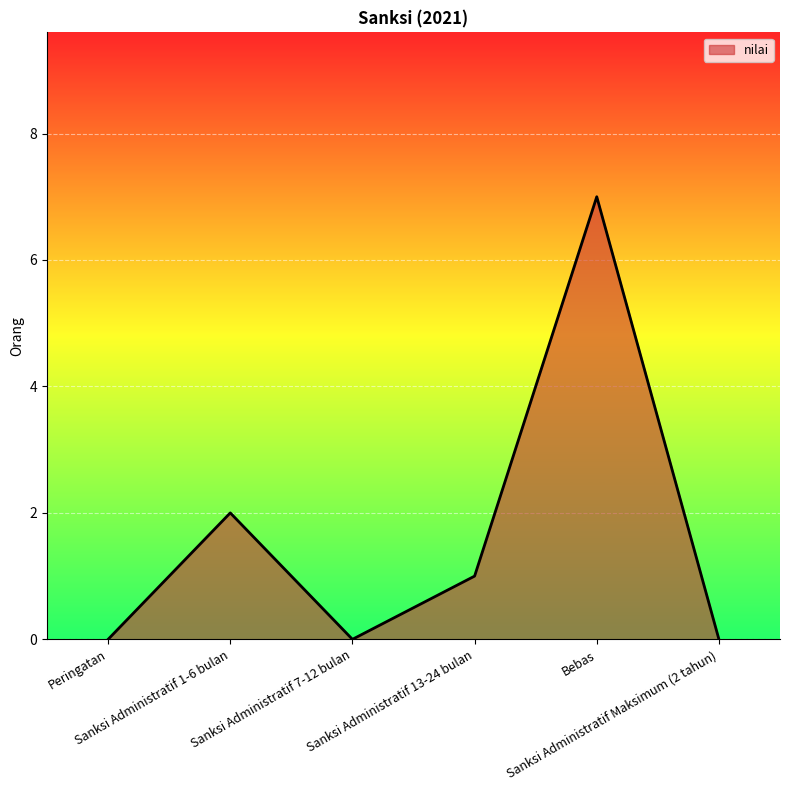

How many values are below 1?

3